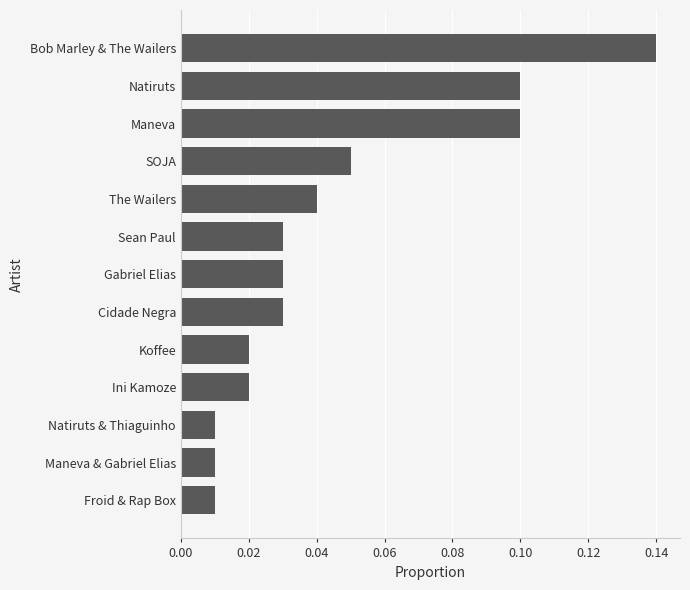

The chart shows a value of 0.1 at Natiruts. True or false?

True